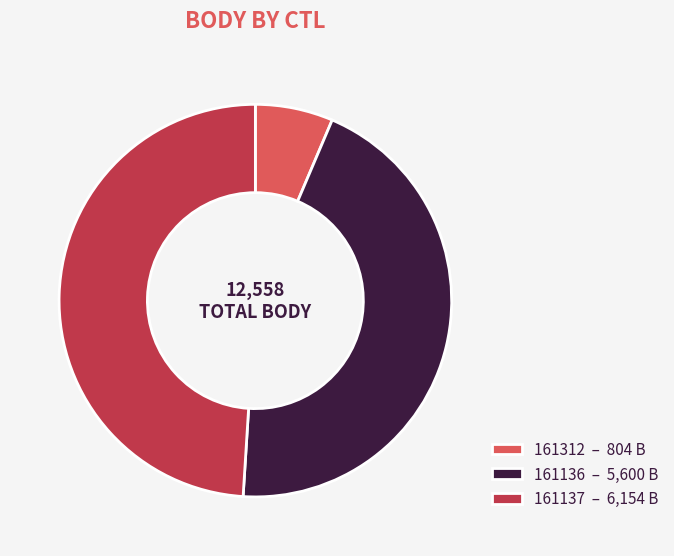

Is it true that 161136 is 45% of the pie?

True